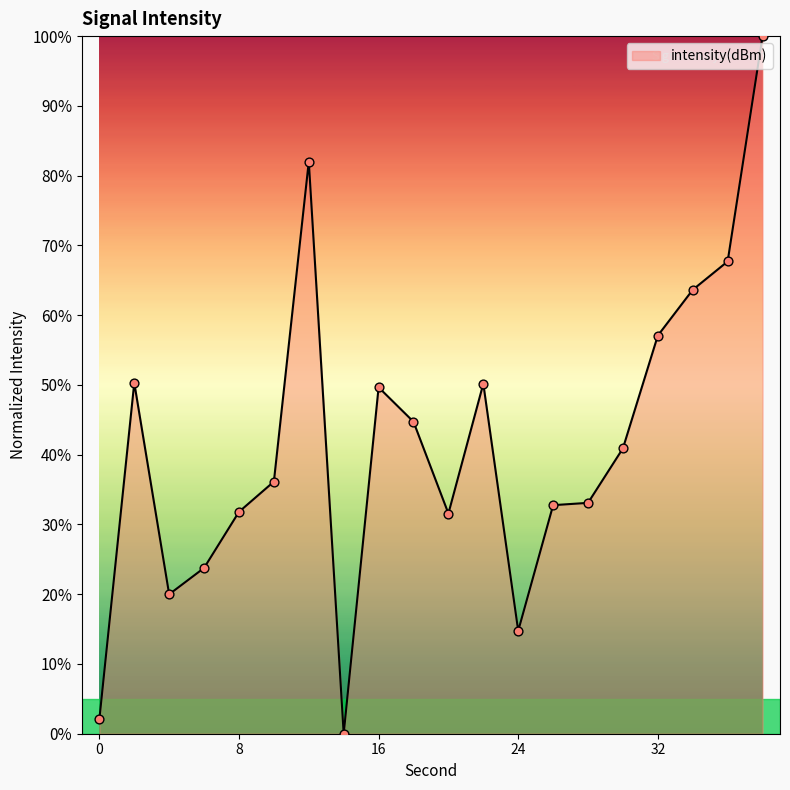

What is the greatest value displayed?

100.0